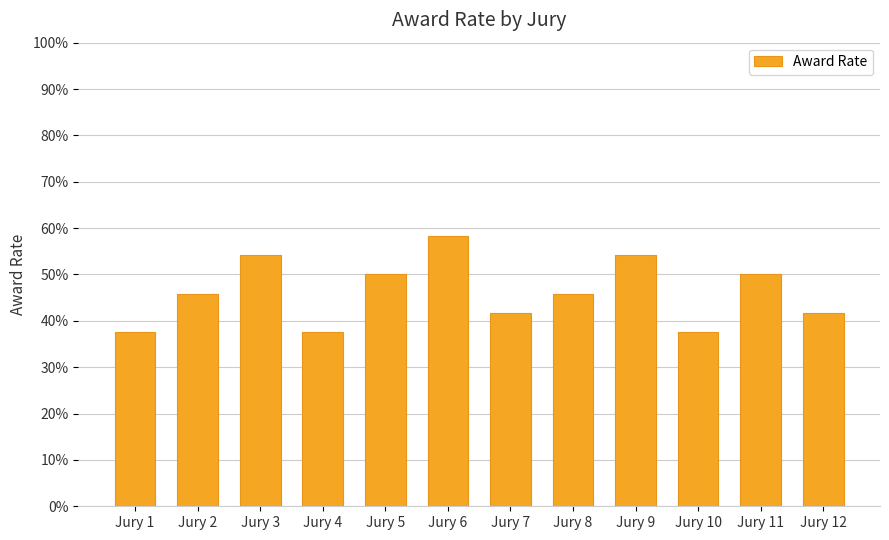

Does the chart contain any negative values?

No